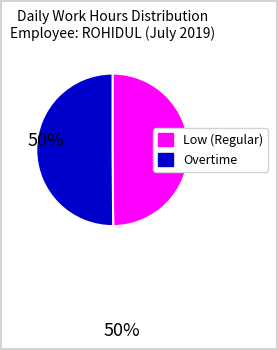

Is there a majority slice in this chart?

No